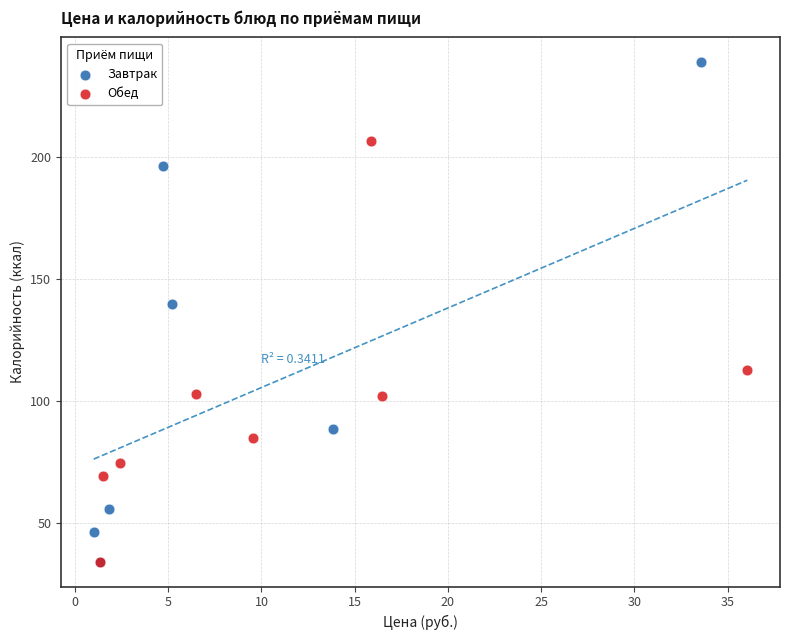

Which series contains the highest Y value?

Завтрак